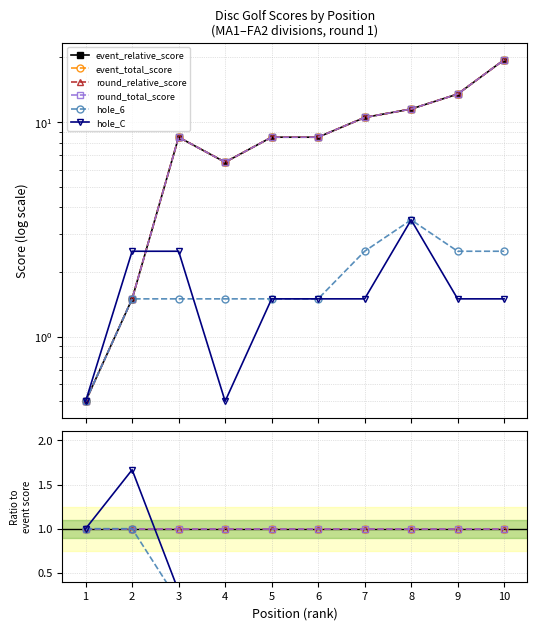

Where do hole_C and event_relative_score first cross each other?

2 and 3